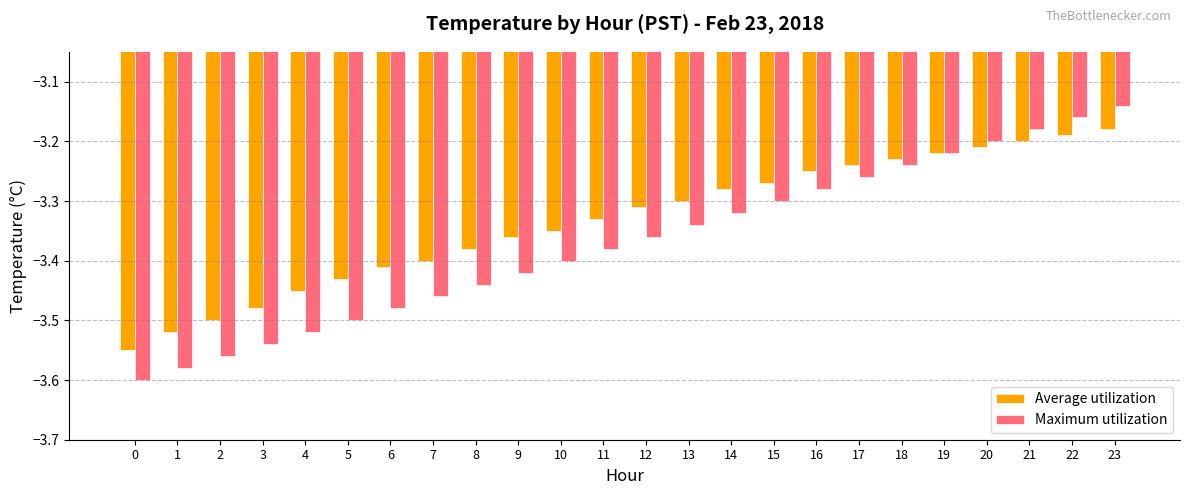

At which label does Maximum utilization reach its peak?

23